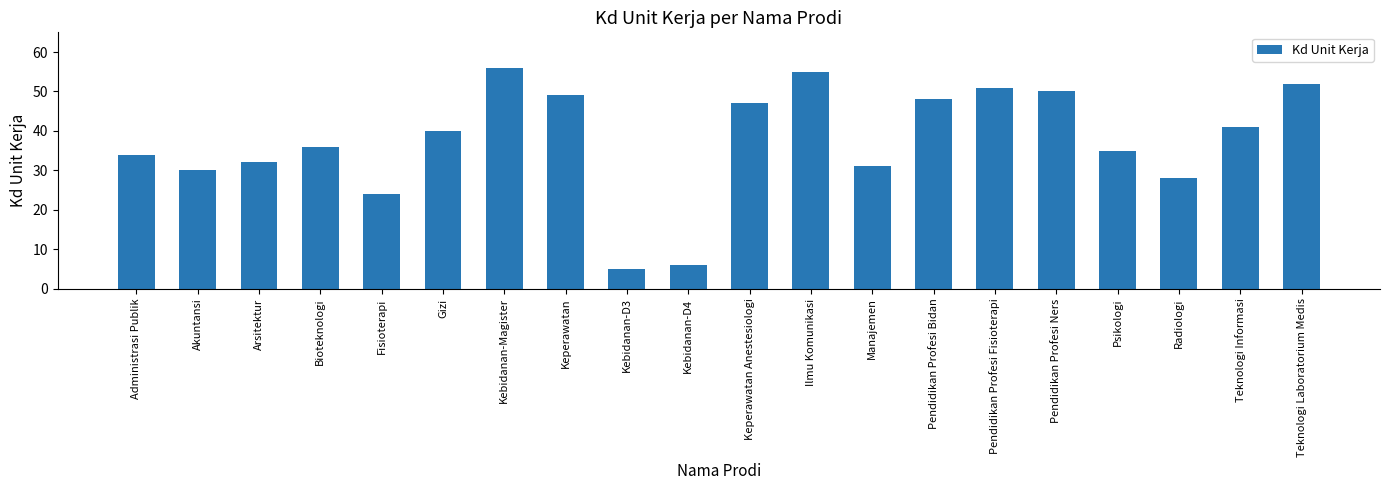

Read the value at Kebidanan-D4.

6